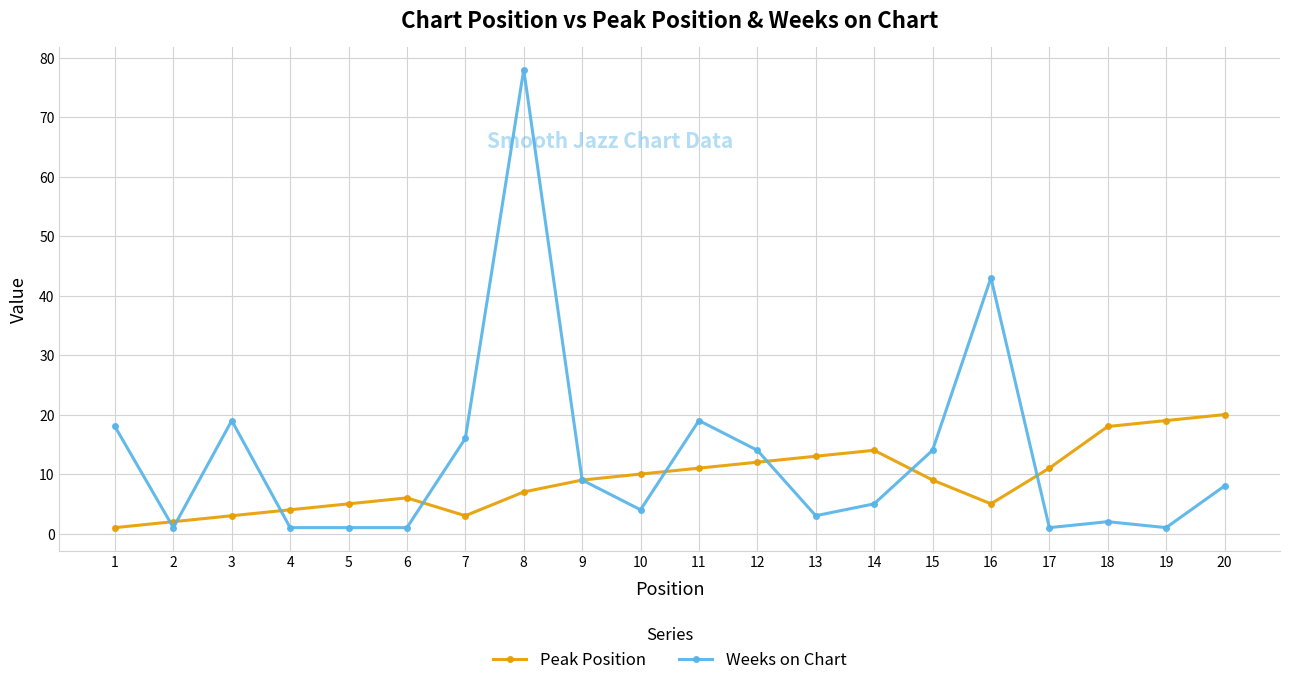

At which label is Peak Position closest to 10?

10